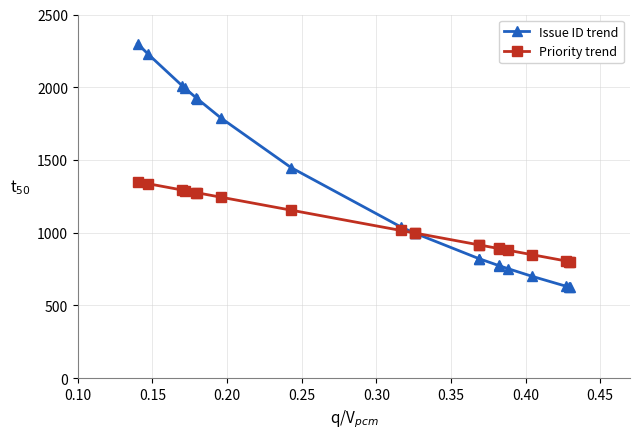

What is the sum of all Issue ID trend values?

25170.8